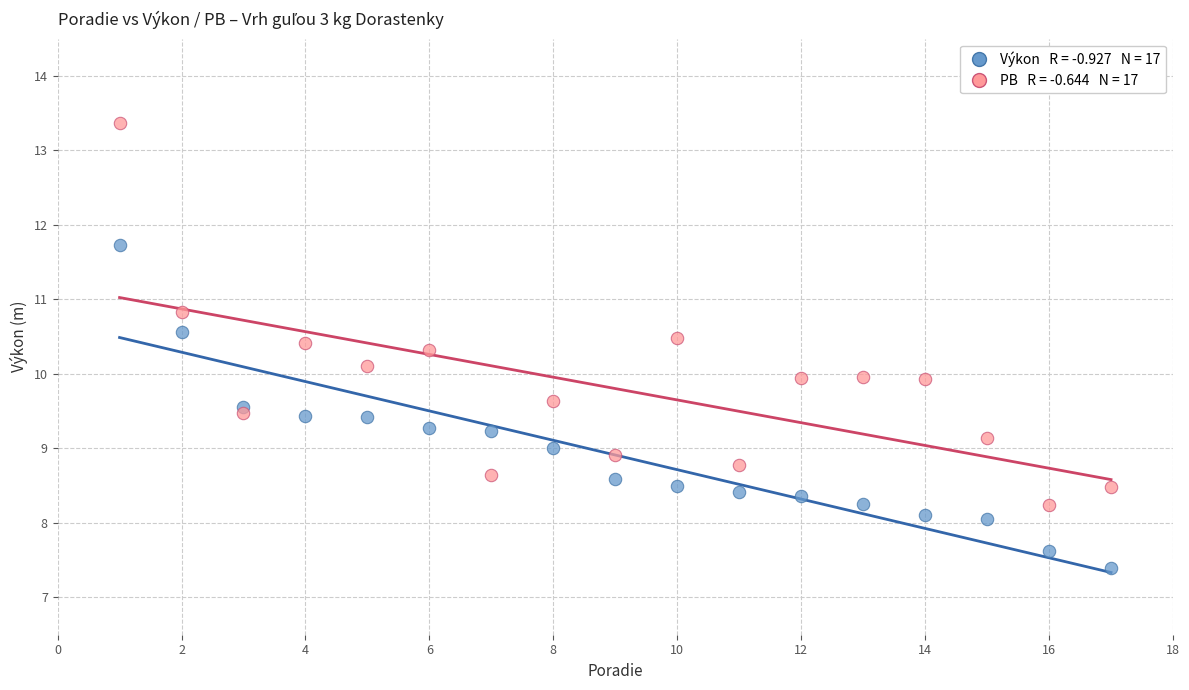

Across all data points, what is the range of X values (max minus min)?

16.0